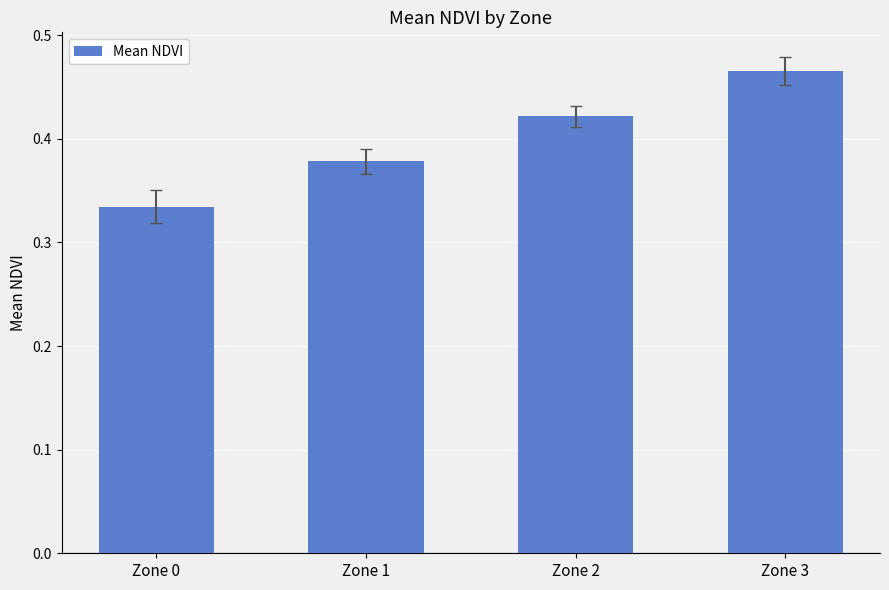

What is the sum of the values at Zone 3 and Zone 2?

0.9